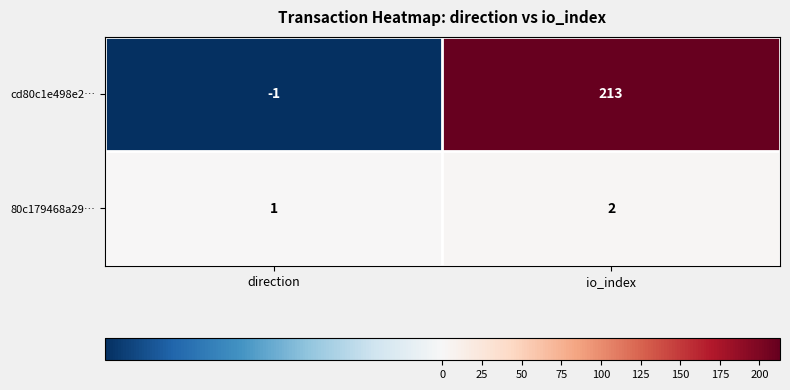

Where is 80c179468a29… nearest to the value 1?

direction